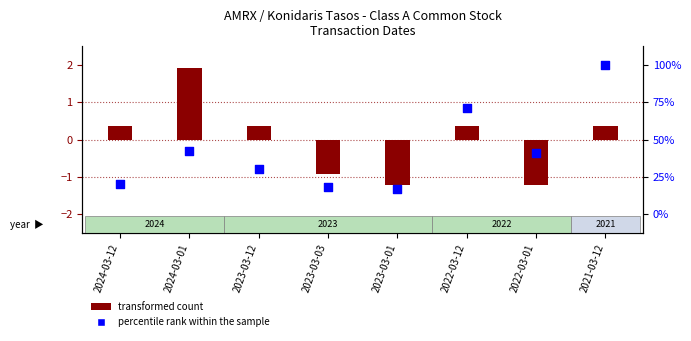

Which series reaches the minimum Y coordinate?

percentile rank within the sample